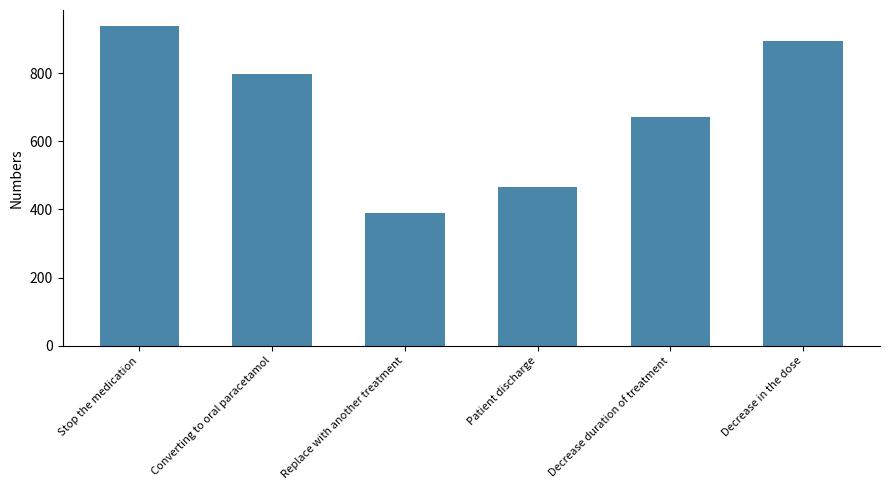

Which has a higher value, Patient discharge or Decrease in the dose?

Decrease in the dose